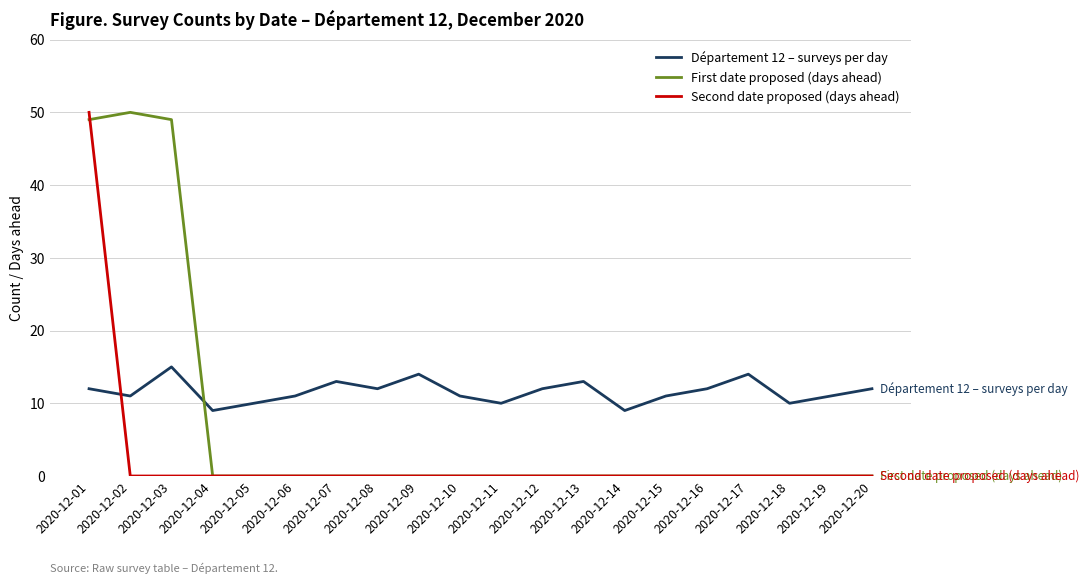

What is the sum of all Département 12 – surveys per day values?

232